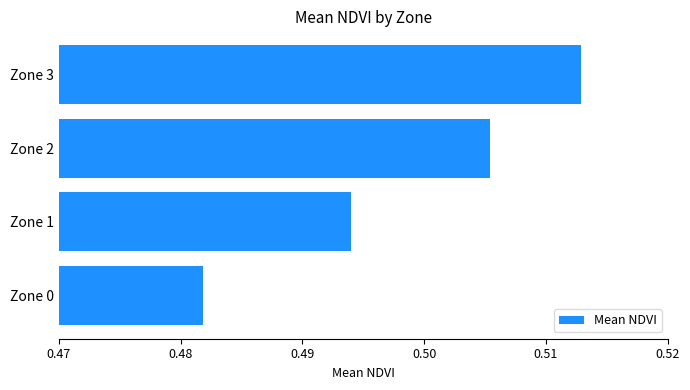

Which label corresponds to the largest value in the chart?

Zone 3